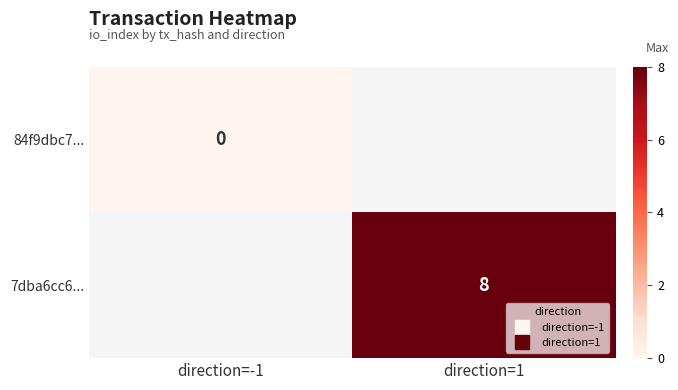

Is the value of 7dba6cc6... at direction=1 greater than the value of 84f9dbc7... at direction=-1?

Yes